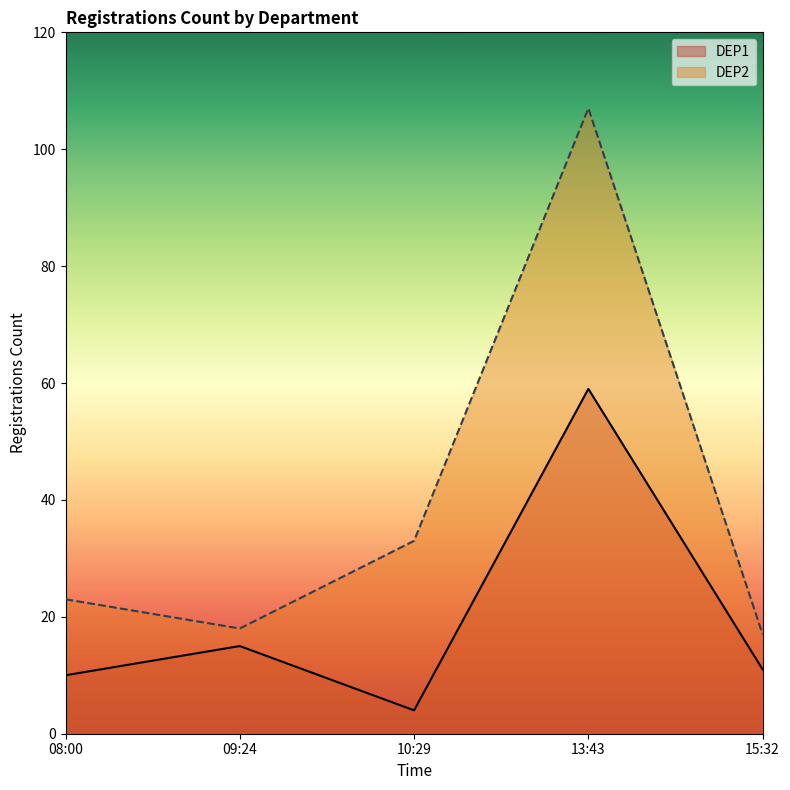

What is the difference between the maximum and second lowest values in the DEP2 series?

89